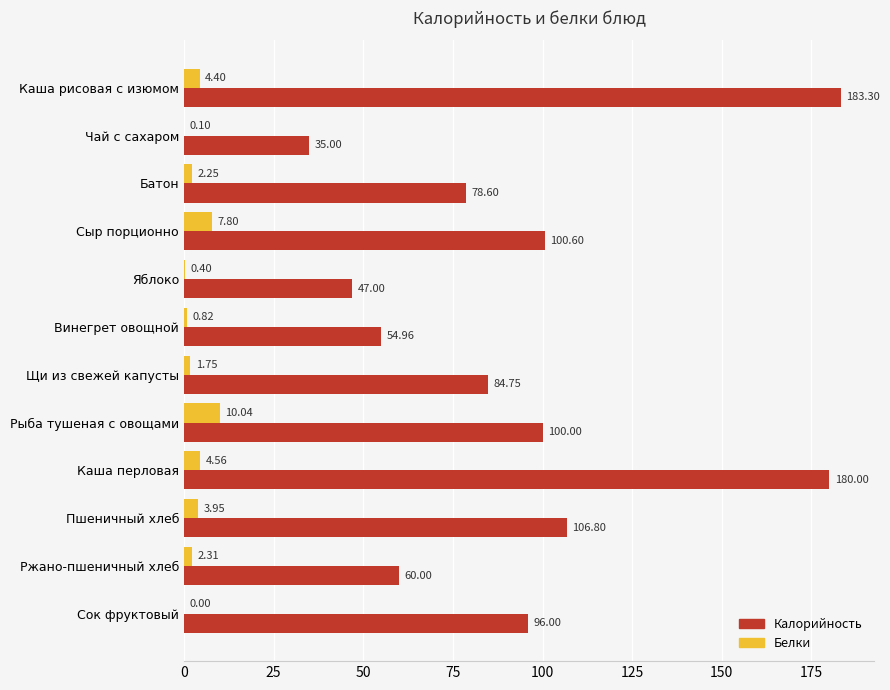

Between Щи из свежей капусты and Каша перловая, which series saw the biggest shift?

Калорийность